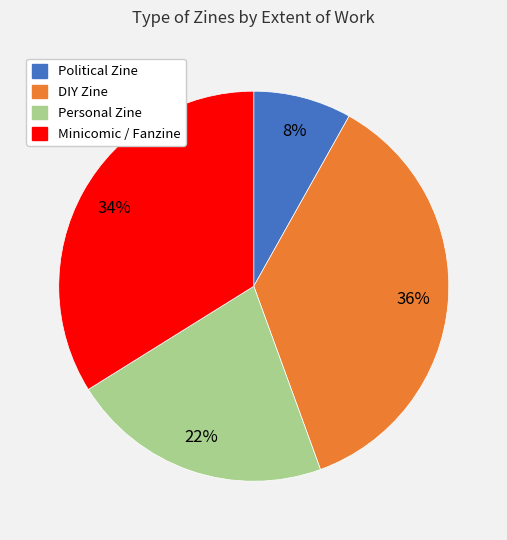

Is there a majority slice in this chart?

No